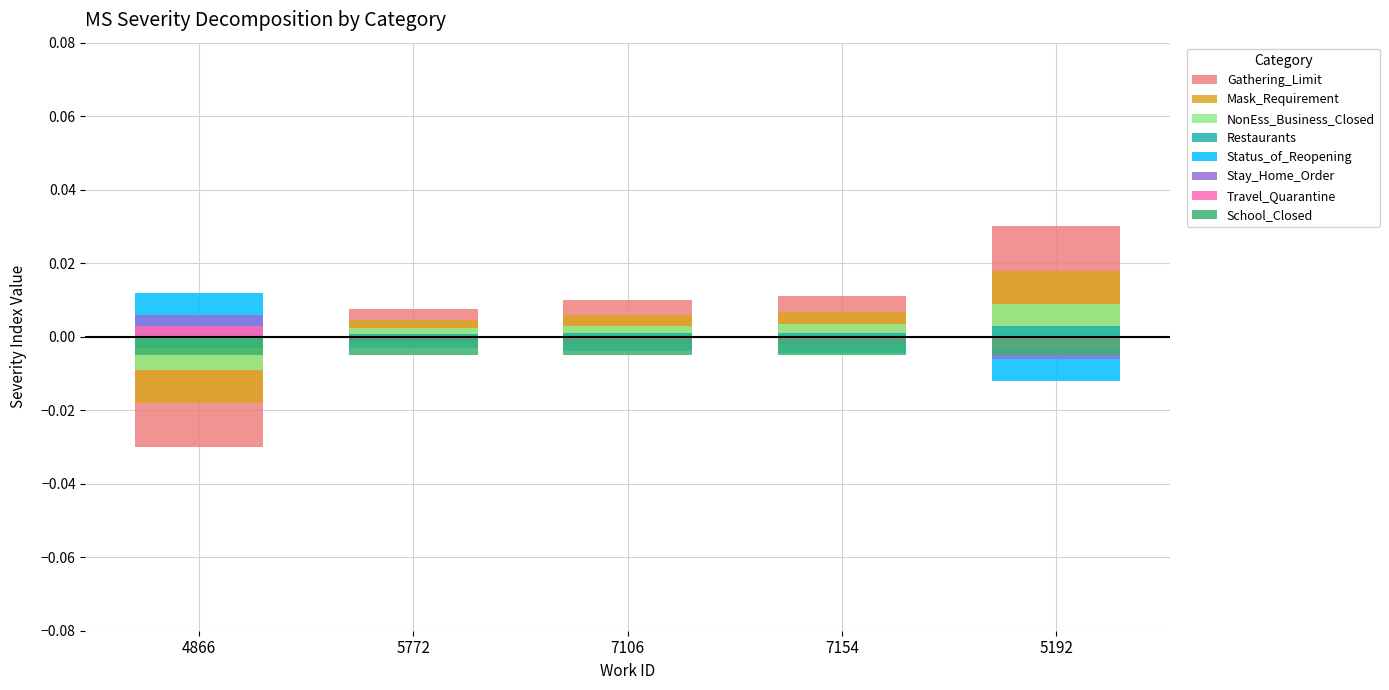

The chart shows a value of 0.0 at 5772. True or false?

False